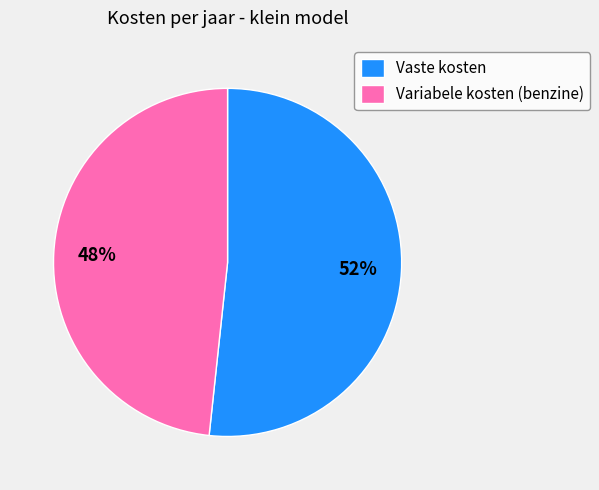

Which slice is the largest?

Vaste kosten